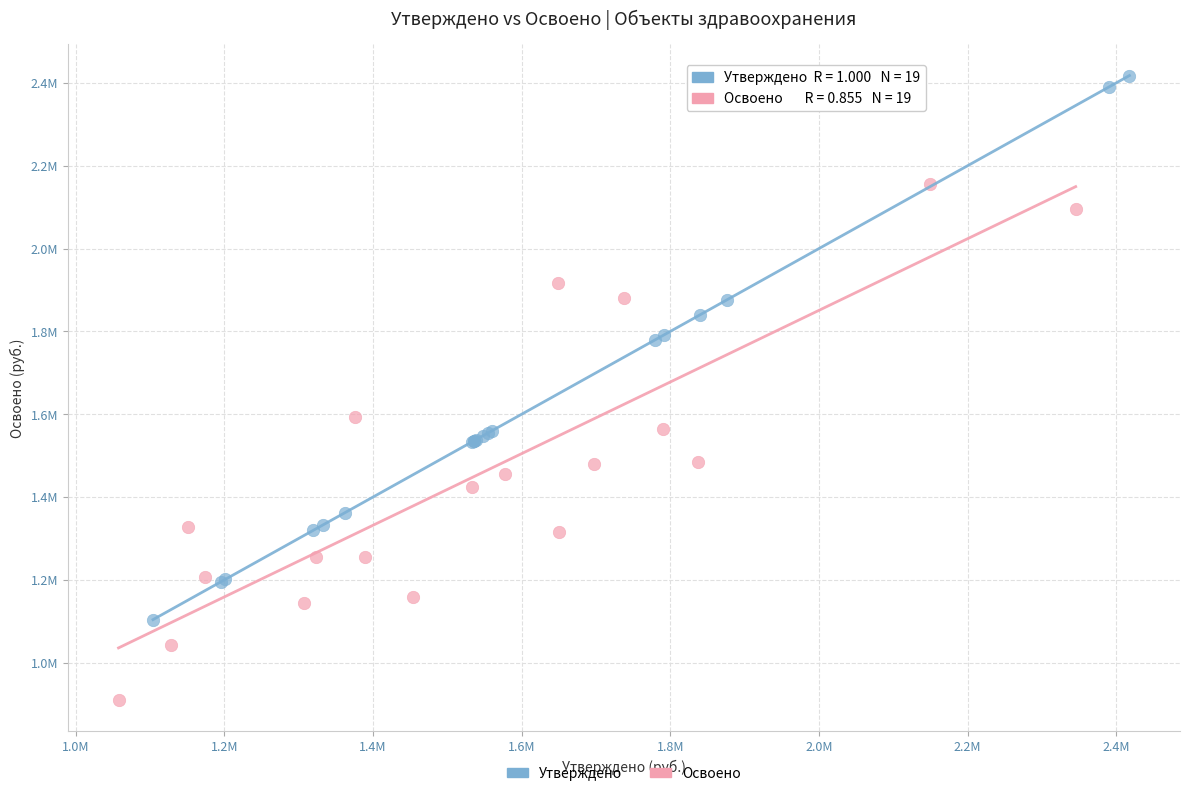

Which series has the widest spread of Y values?

Утверждено